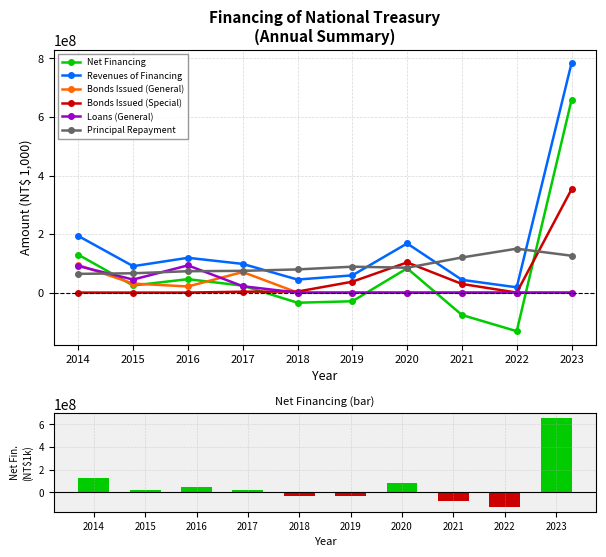

True or false: Revenues of Financing has a value of 157593904 at 2017.

False